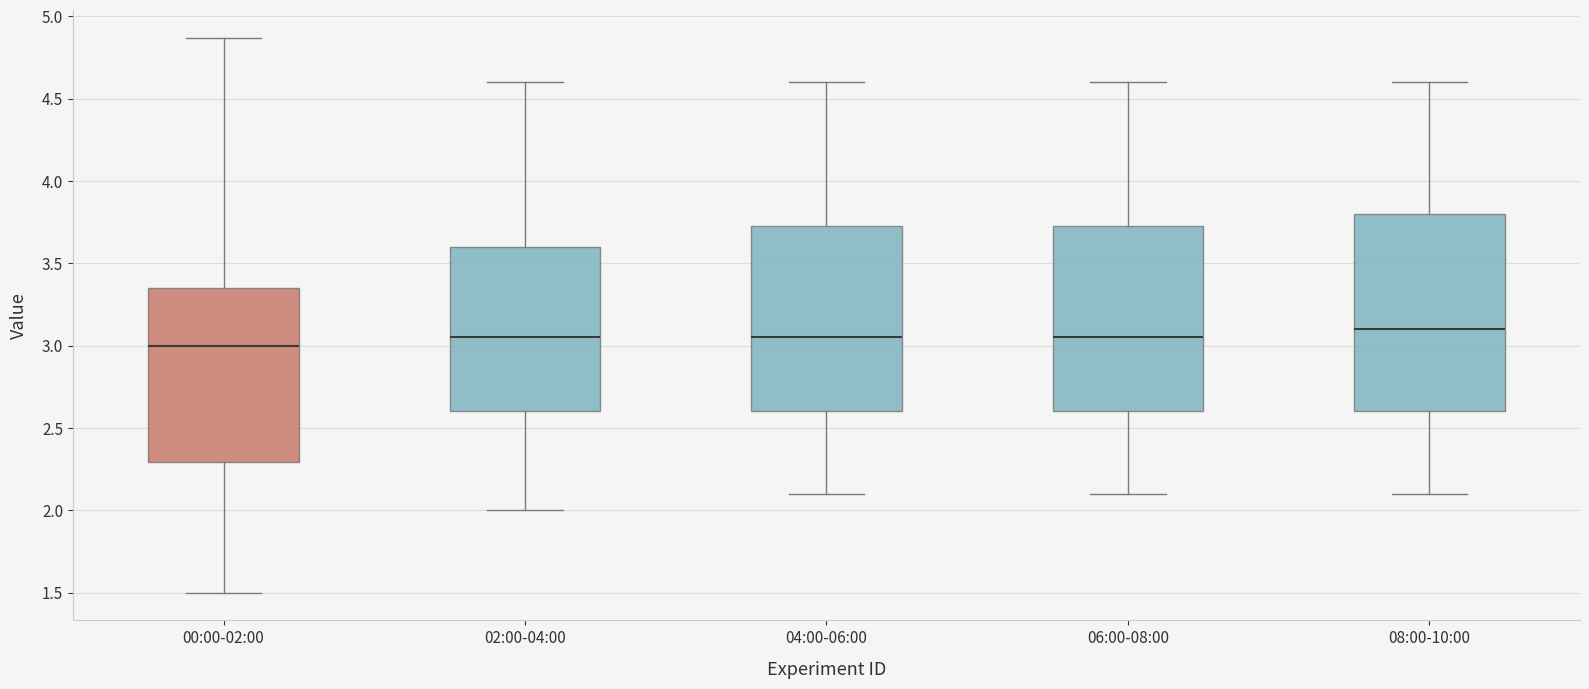

Where does the median line of the box for 06:00-08:00 sit on the y-axis? The values are not printed on the chart, so give them approximately, as read against the axis.

3.05